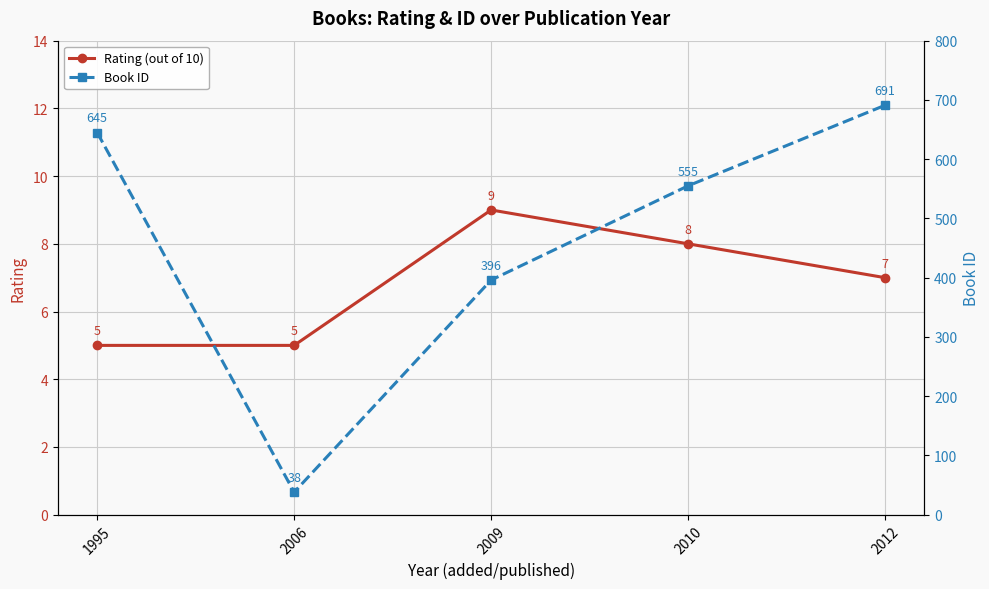

What are all the series names shown in the legend?

Rating (out of 10), Book ID